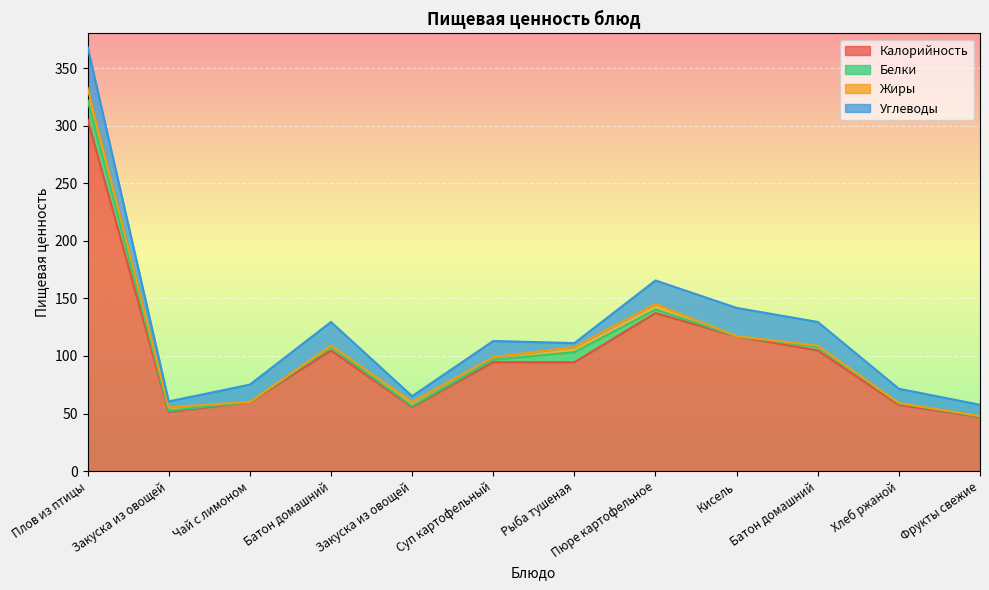

Rank the series by their maximum value, from highest to lowest.

Калорийность, Углеводы, Белки, Жиры